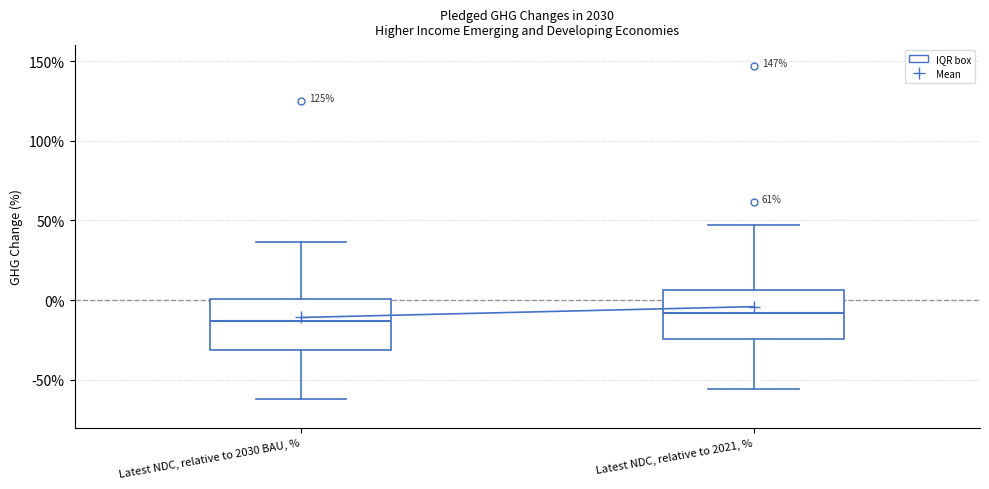

Reading left to right, transcribe this box plot: for each box, give where its median line is, the range the box spans, and where its two whiskers end, as read against the y-axis. The values are not printed on the chart, so give them approximately, as read against the axis.

Latest NDC, relative to 2030 BAU, %: median -15, box -30 to 0, whiskers -60 to 35
Latest NDC, relative to 2021, %: median -10, box -25 to 5, whiskers -55 to 45